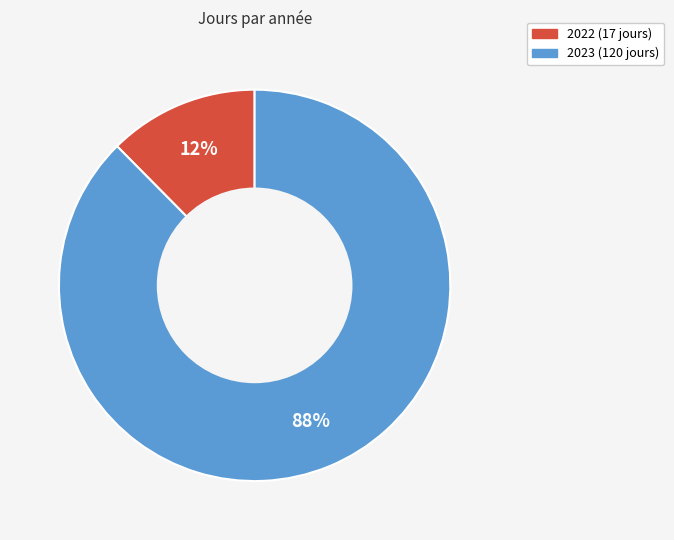

What is the smallest slice in the pie chart?

2022